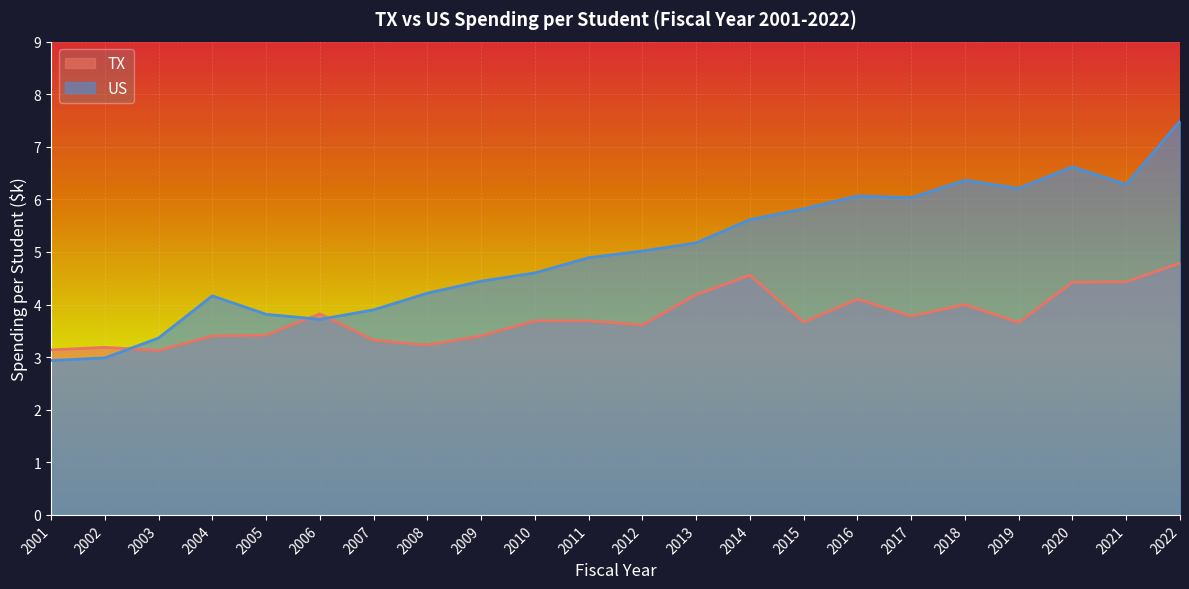

What is the value of the US point at the 3rd from the left?

3.4